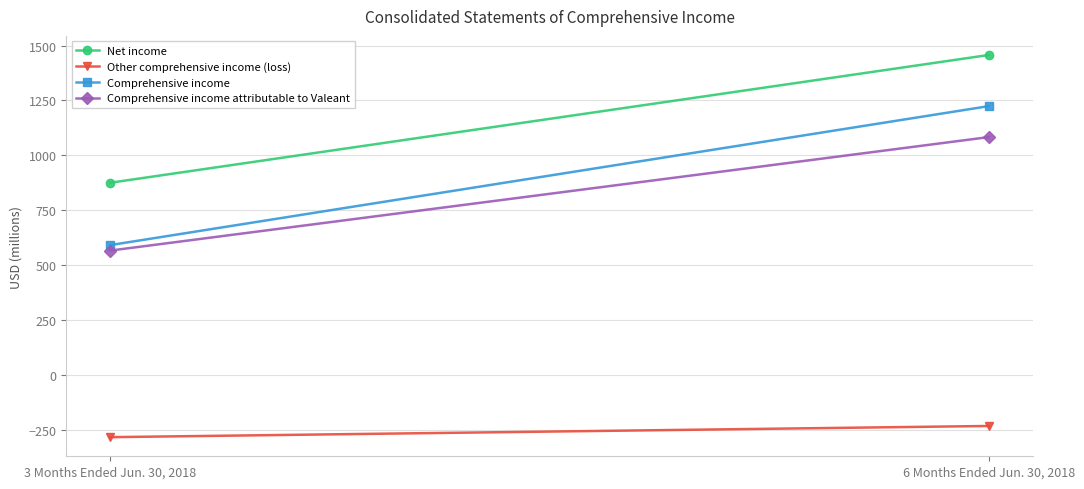

Is the value of Net income at 3 Months Ended Jun. 30, 2018 greater than the value of Comprehensive income at 3 Months Ended Jun. 30, 2018?

Yes